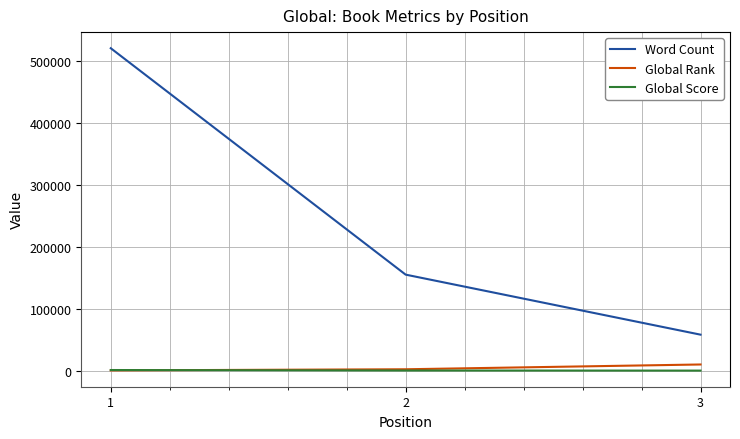

Which series has the widest spread of values?

Word Count